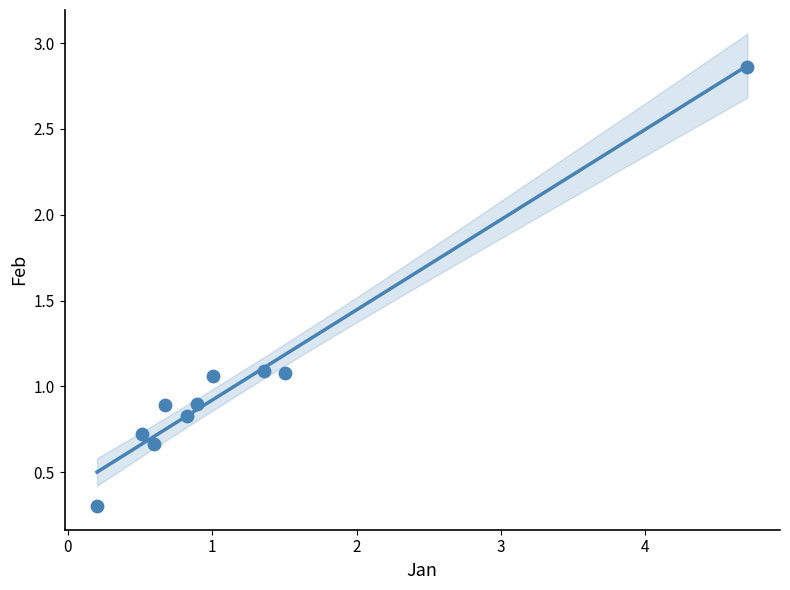

What is the average X value?

1.2